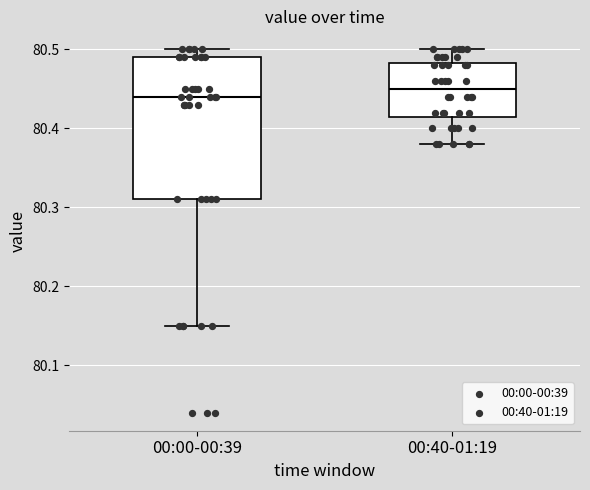

Comparing the boxes themselves (not the whiskers), which one is the tallest?

00:00-00:39